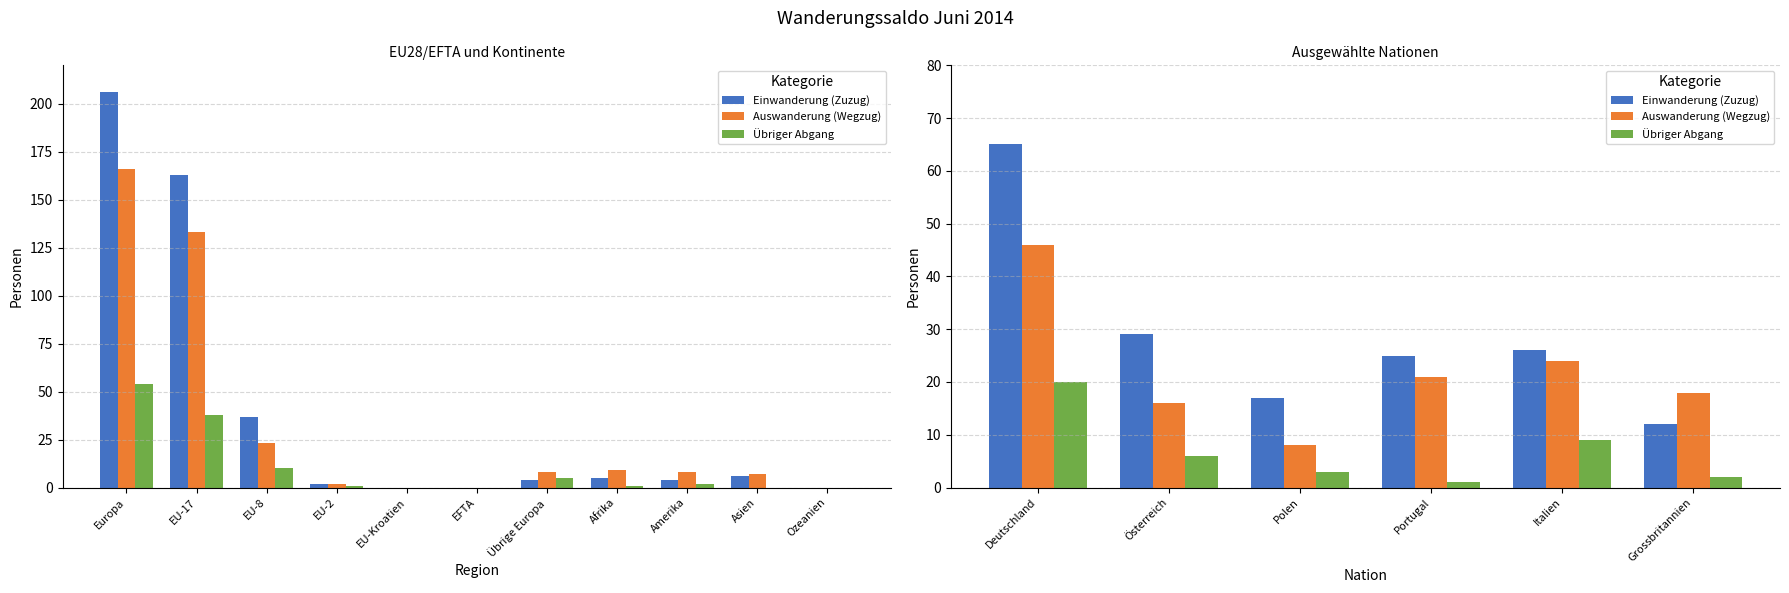

At how many categories does at least one series exceed 9?

6